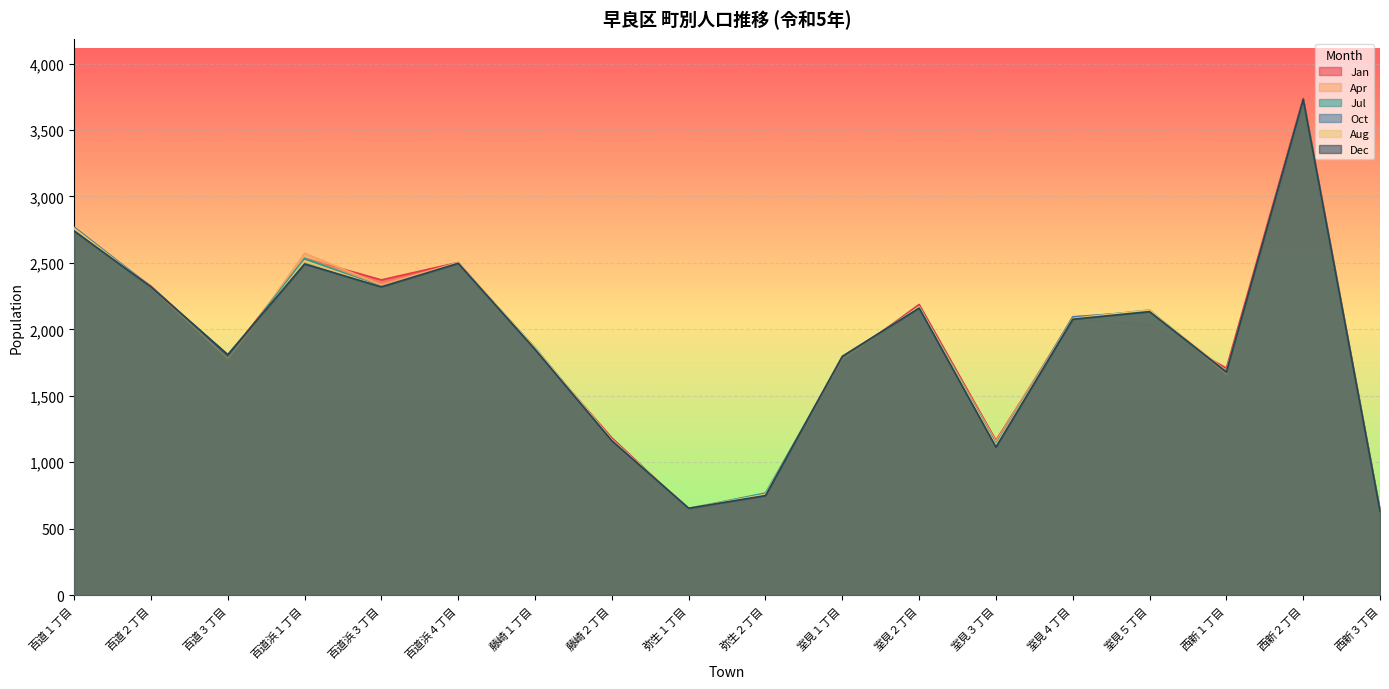

The value of Aug at 百道２丁目 is 1426. True or false?

False